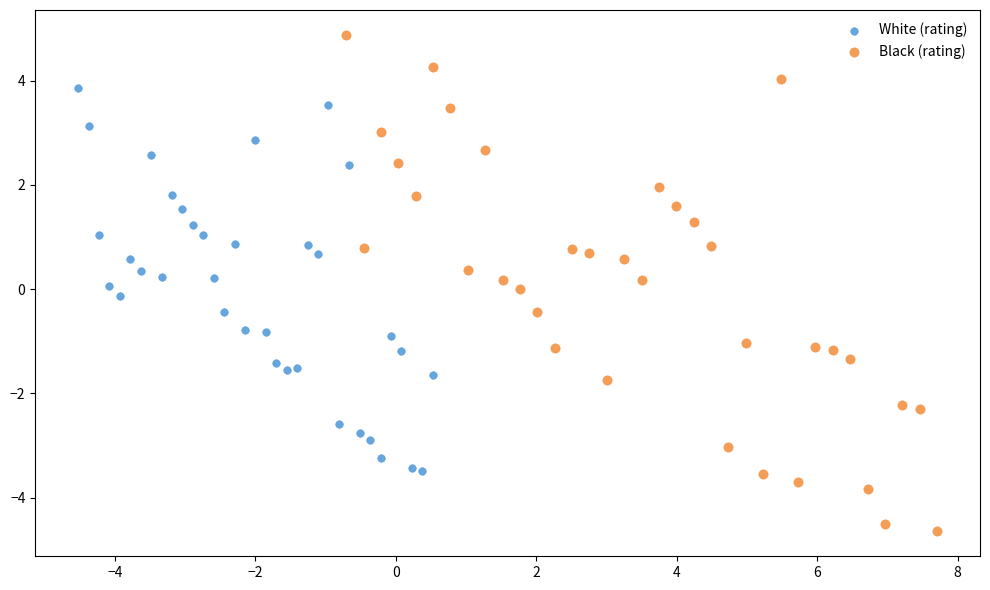

Which series reaches the minimum Y coordinate?

Black (rating)